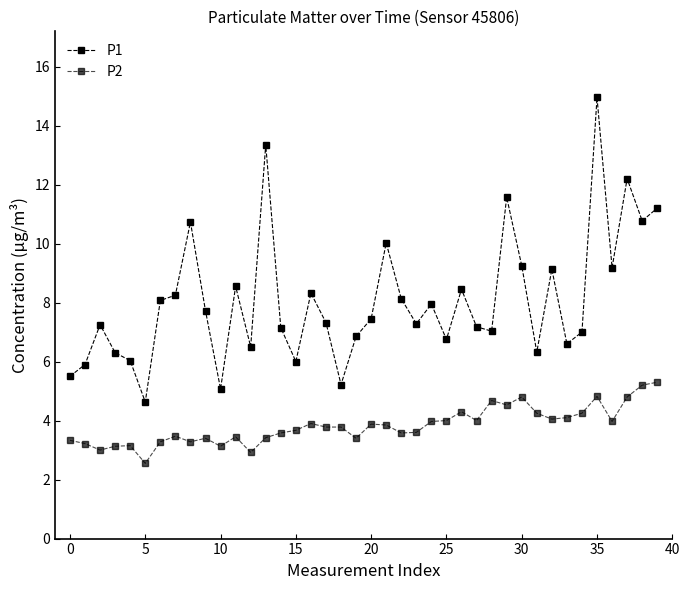

Does the chart display data point markers on the line(s)?

Yes